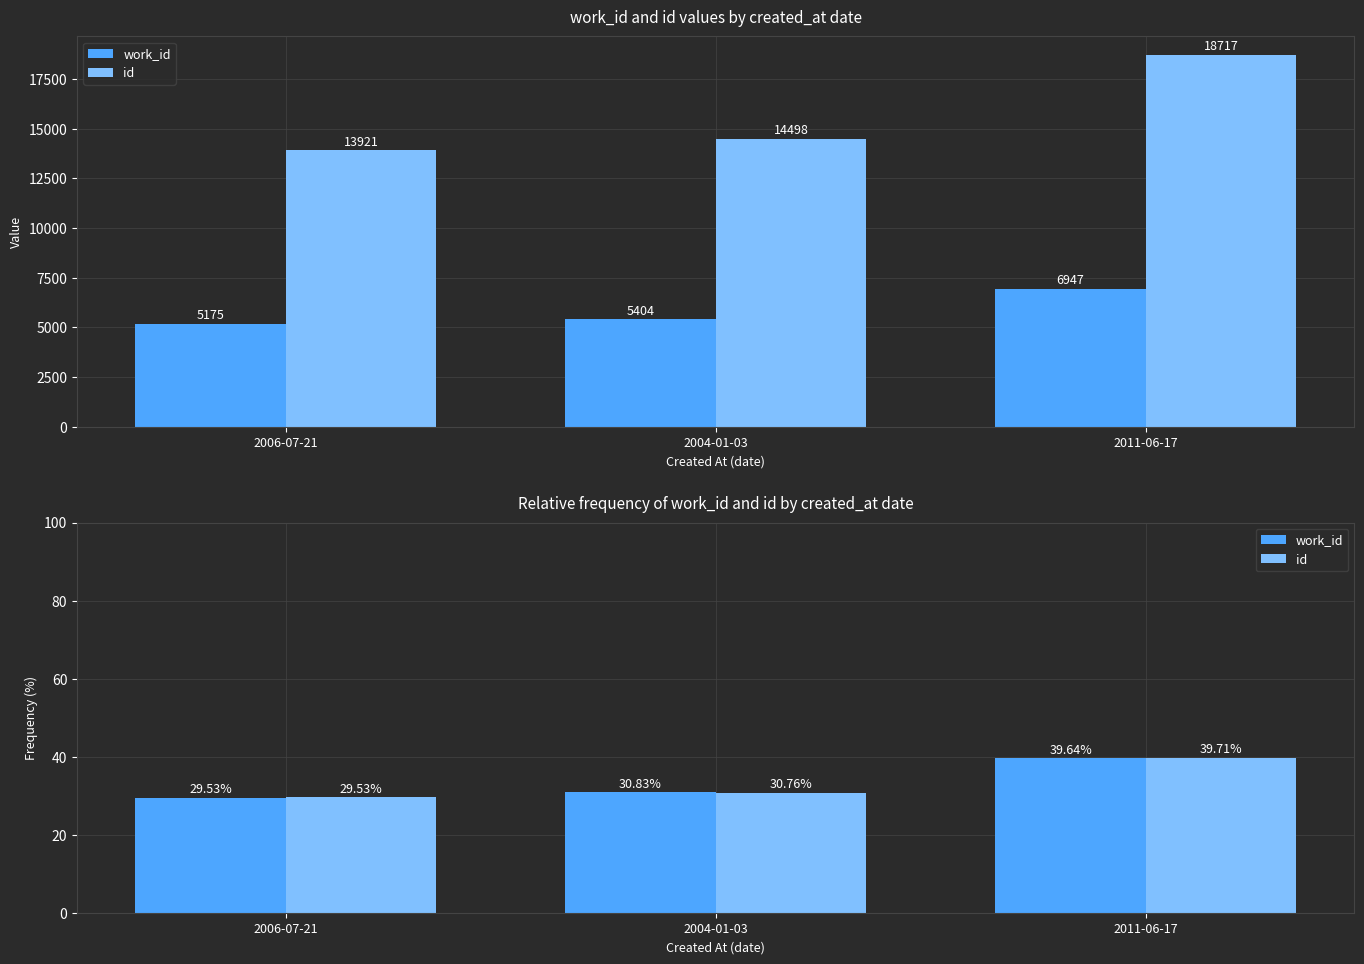

What is the difference between the second highest and minimum values in the work_id series?

1.3